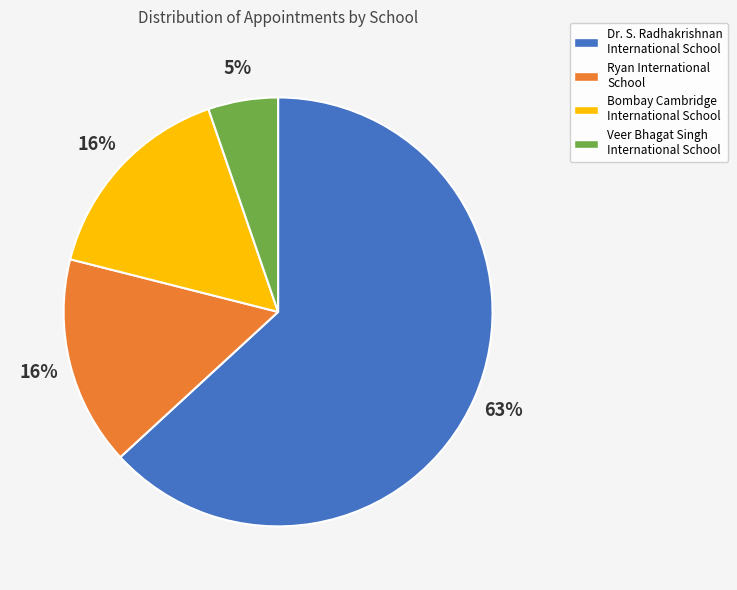

What is the ratio of the value at Veer Bhagat Singh International School to the value at Bombay Cambridge International School?

0.3